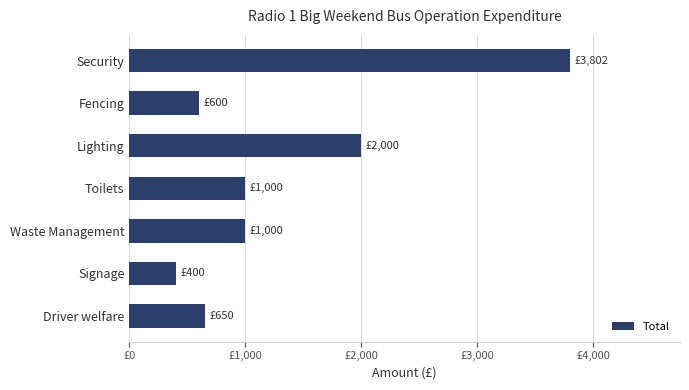

Does the chart contain any negative values?

No